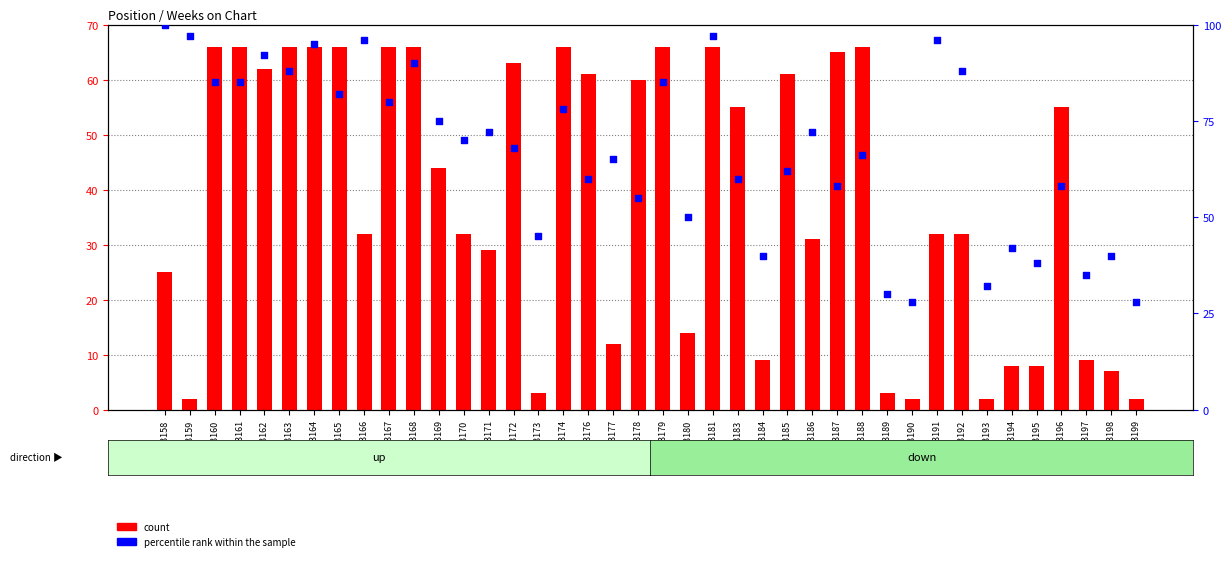

Is the value of count at GSM33176 greater than the value of percentile rank within the sample at GSM33185?

No